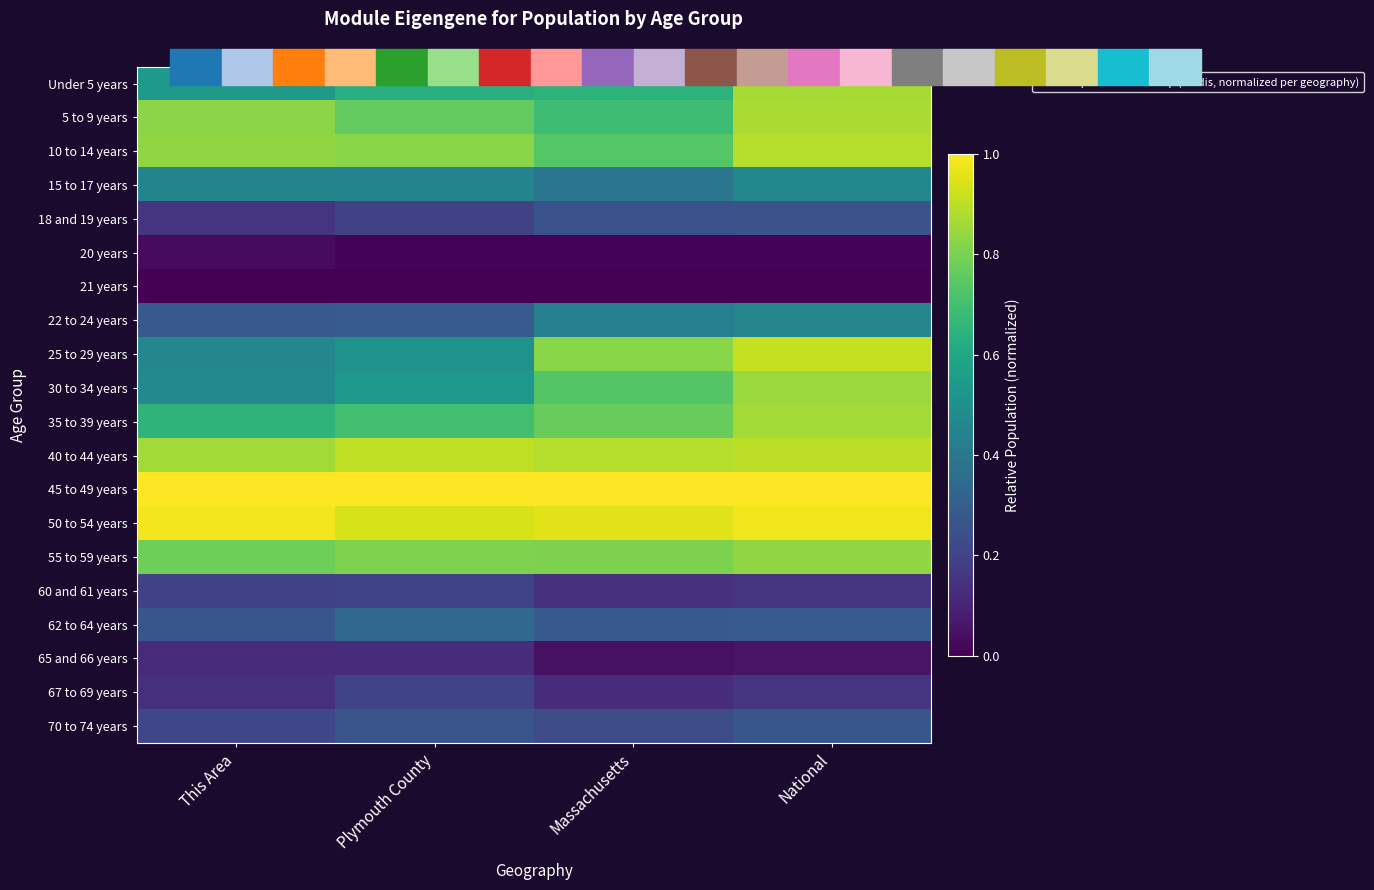

What is the difference between the highest and lowest values at National?

1.0